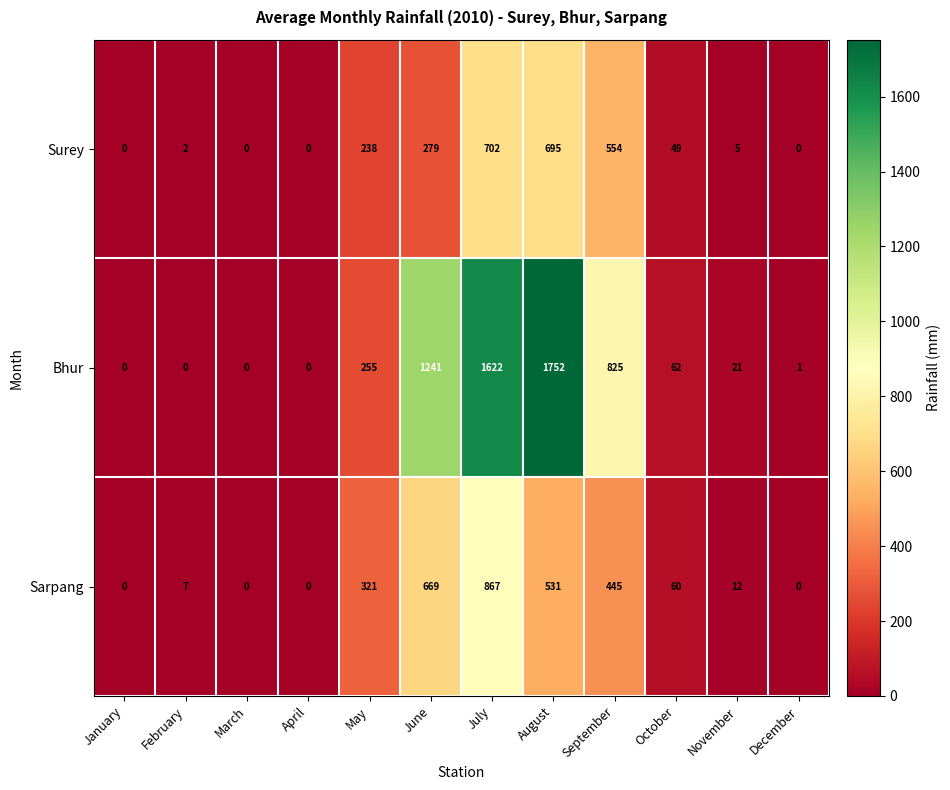

The Surey series shows 279 at June. True or false?

True